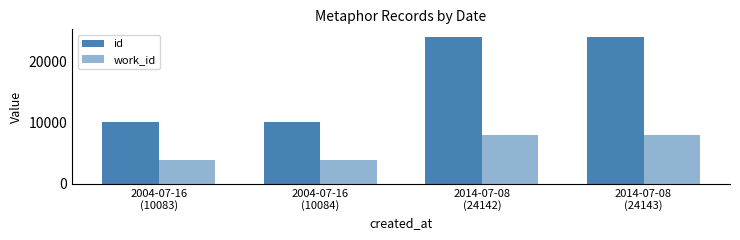

At which category is the sum across all series the highest?

2014-07-08
(24143)